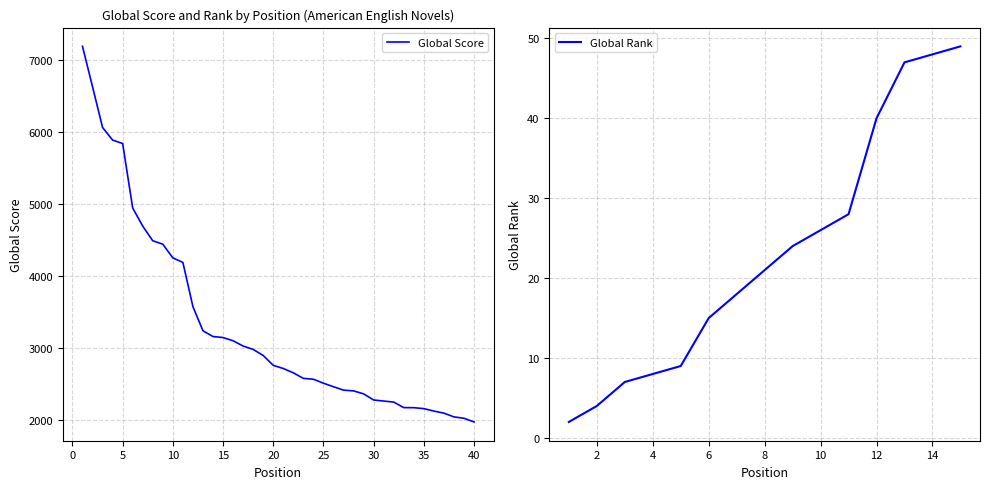

The value at 15 is 3145. True or false?

True